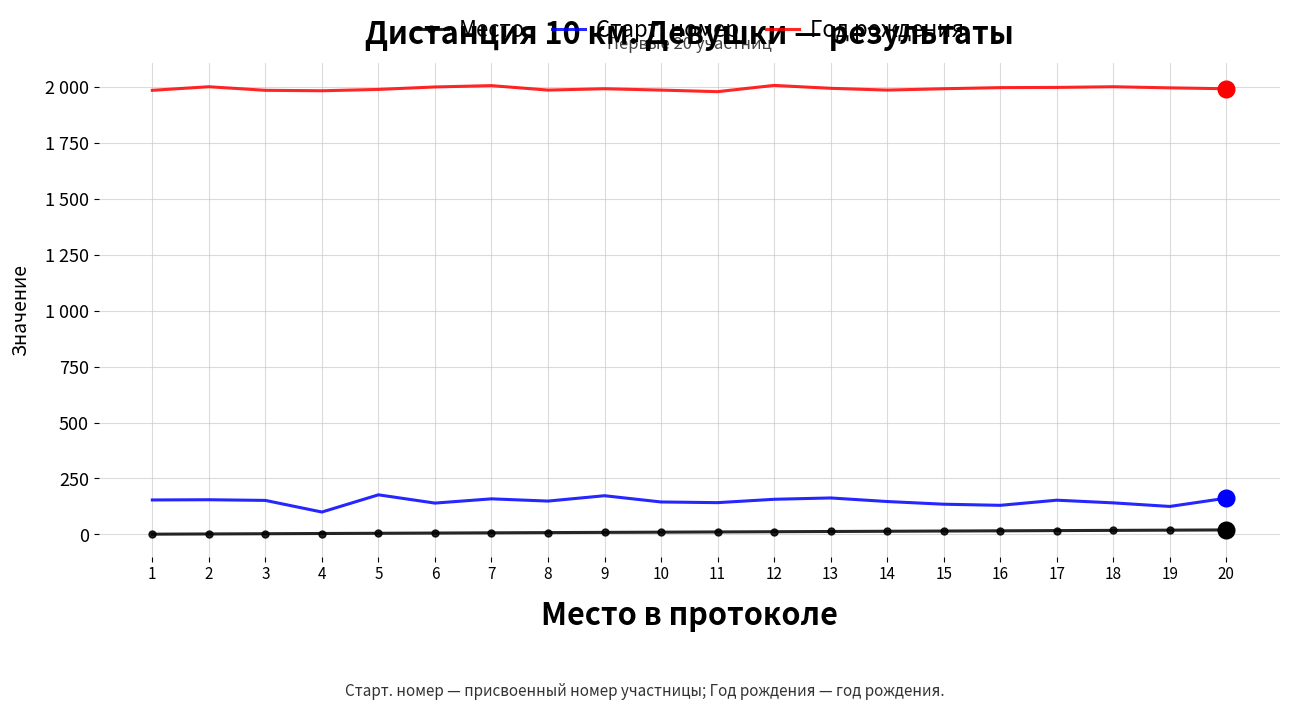

What is the total value across all series at 4?

2088